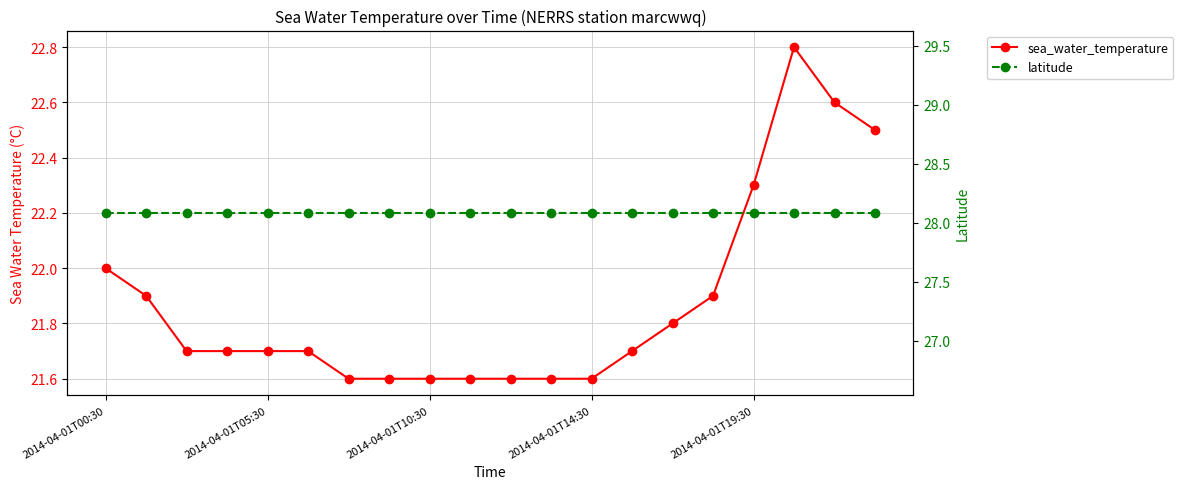

The latitude series shows 16.4 at 2014-04-01T05:30. True or false?

False